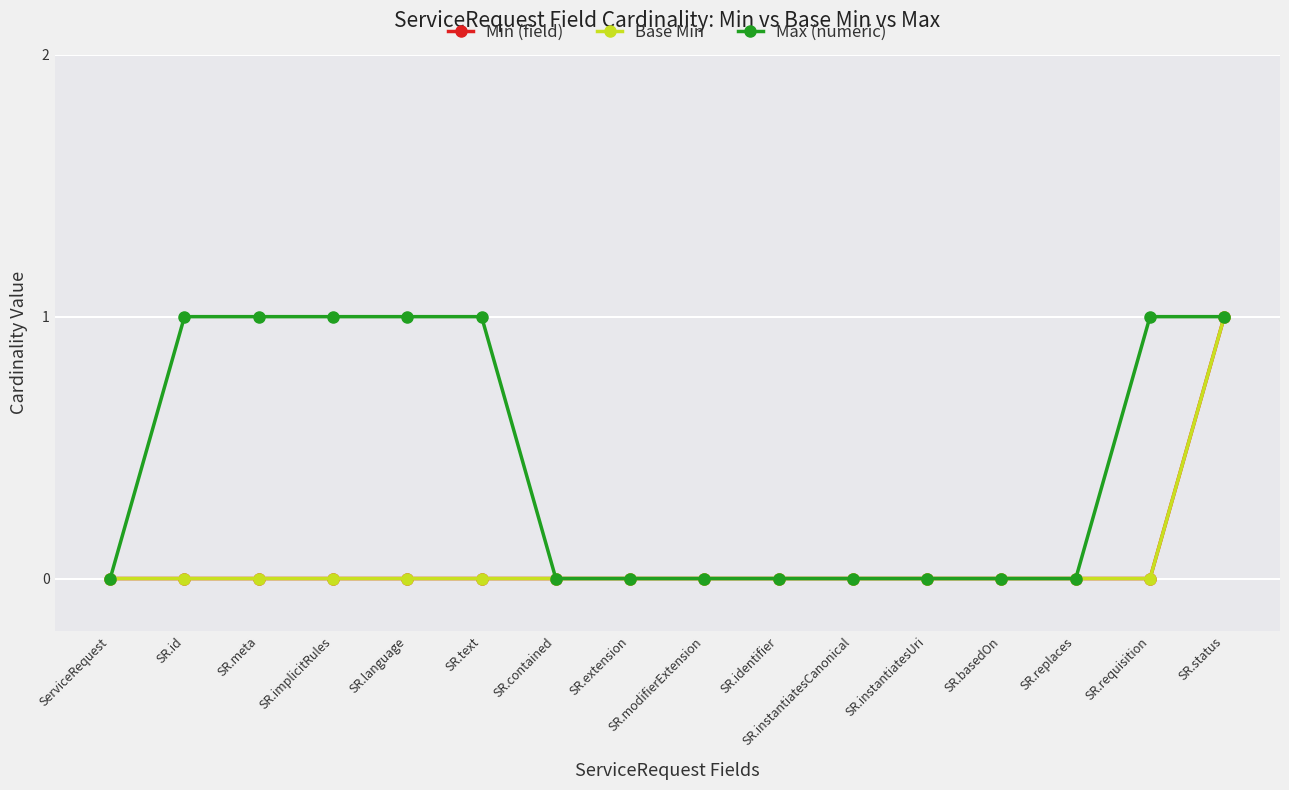

Does the chart have visible grid lines?

Yes